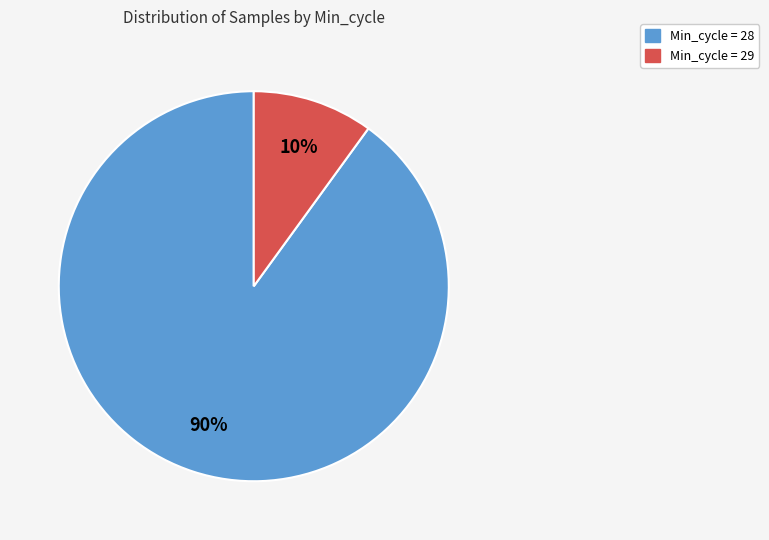

Count the number of slices in the pie.

2